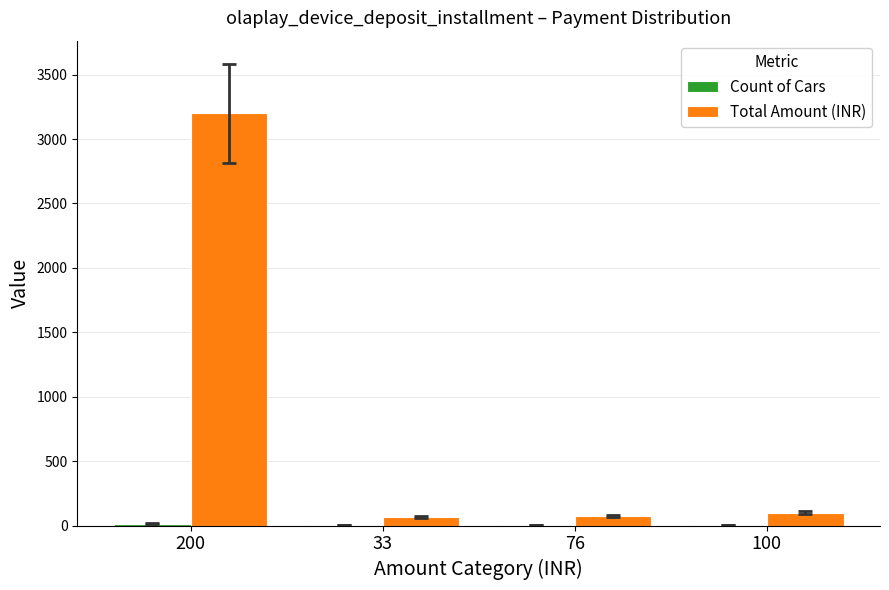

Are the bars grouped side by side (vs. stacked)?

Yes